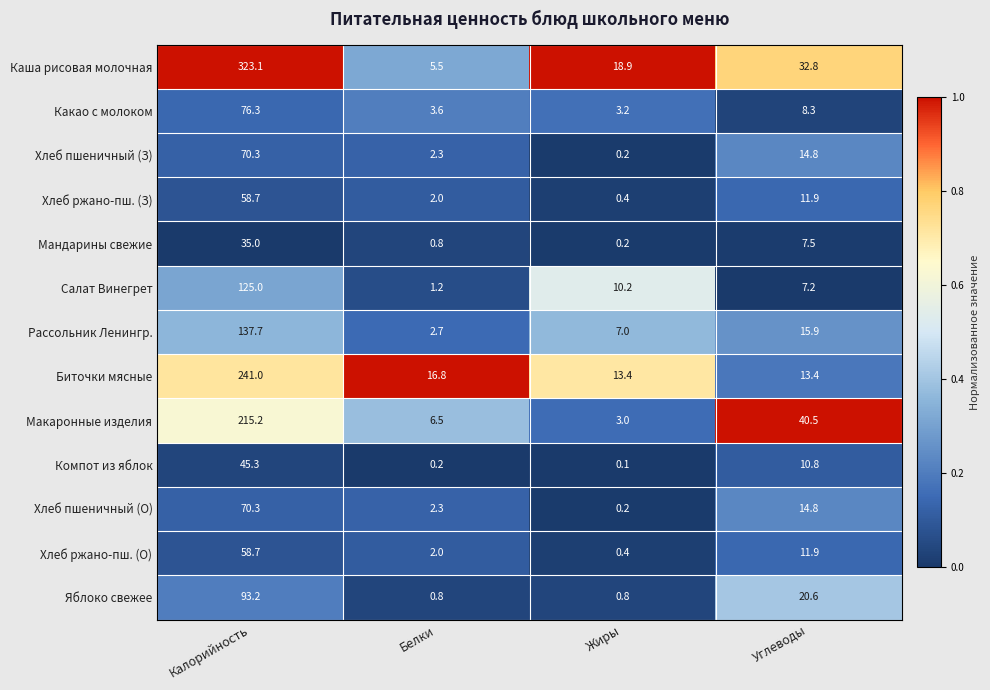

Between Калорийность and Белки, which series saw the biggest shift?

Каша рисовая молочная